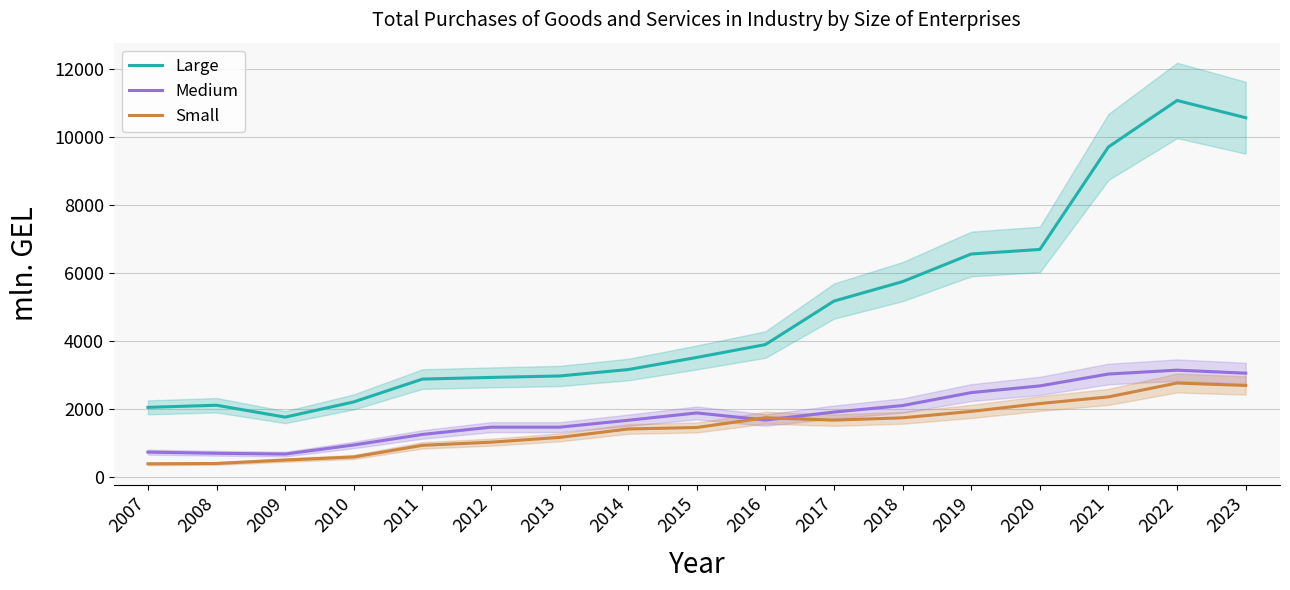

Which category has the lowest value in the Small series?

2007